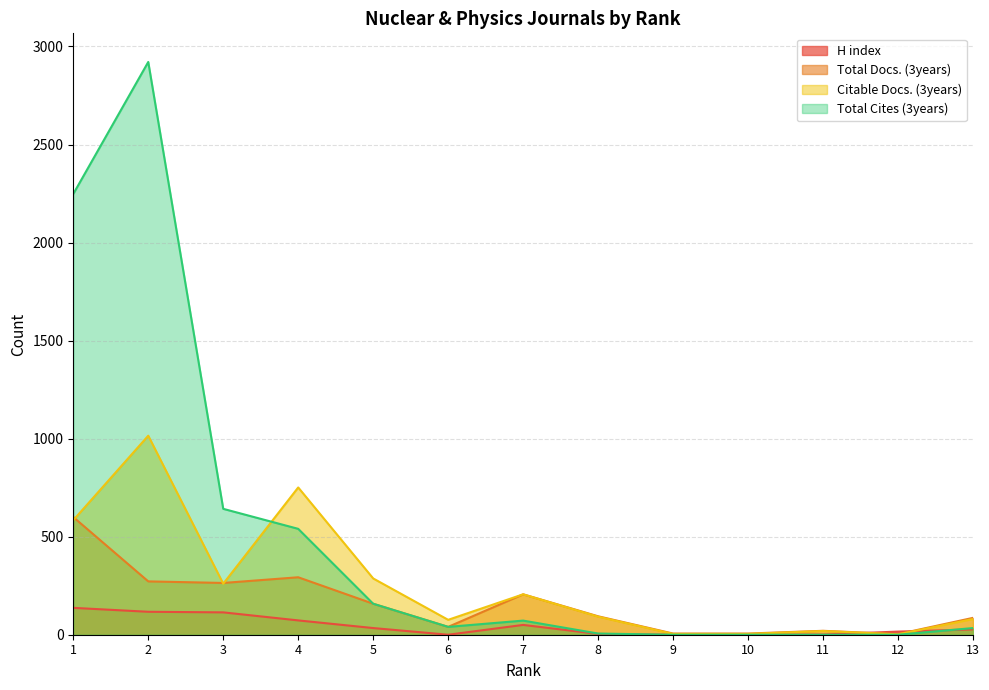

At which category is the sum across all series the highest?

2